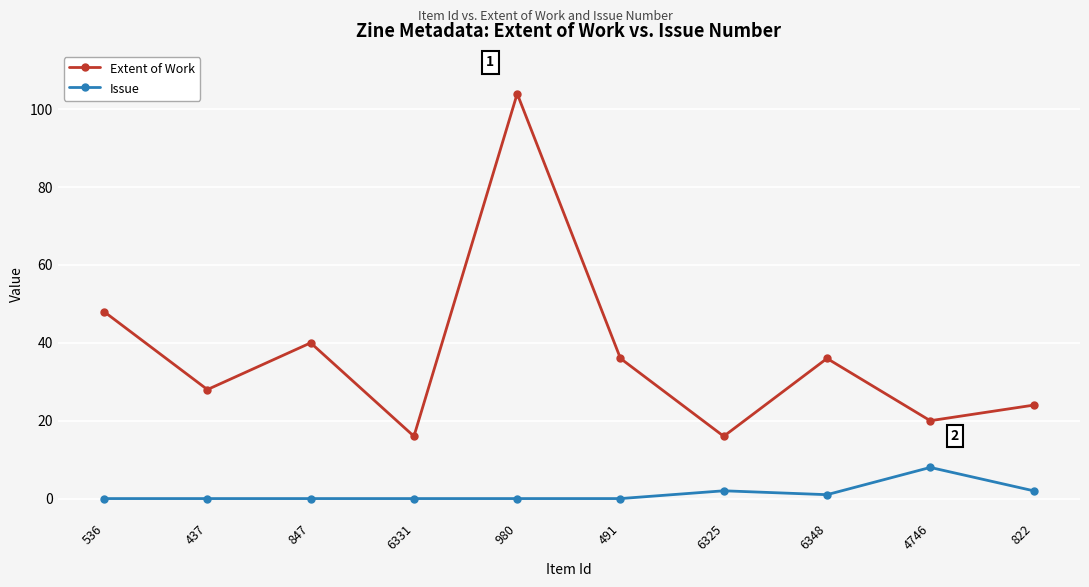

What is the maximum value shown in the chart?

104